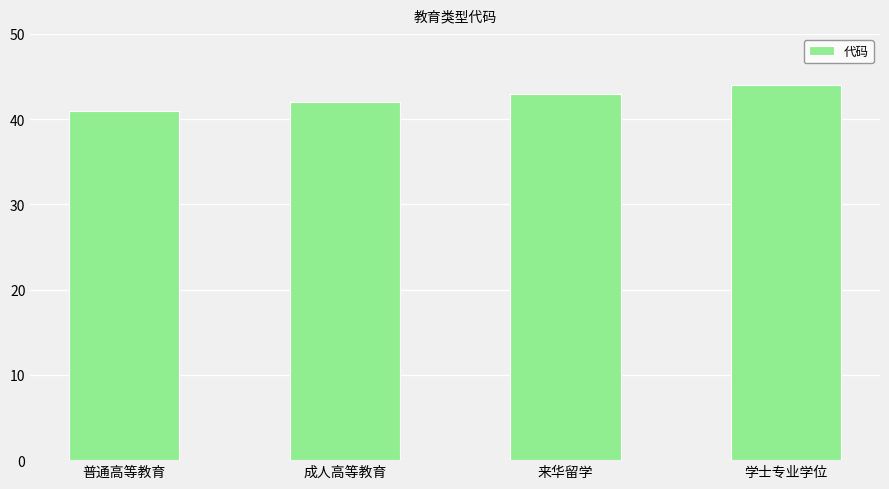

What is the value of the 2nd bar from the left?

42